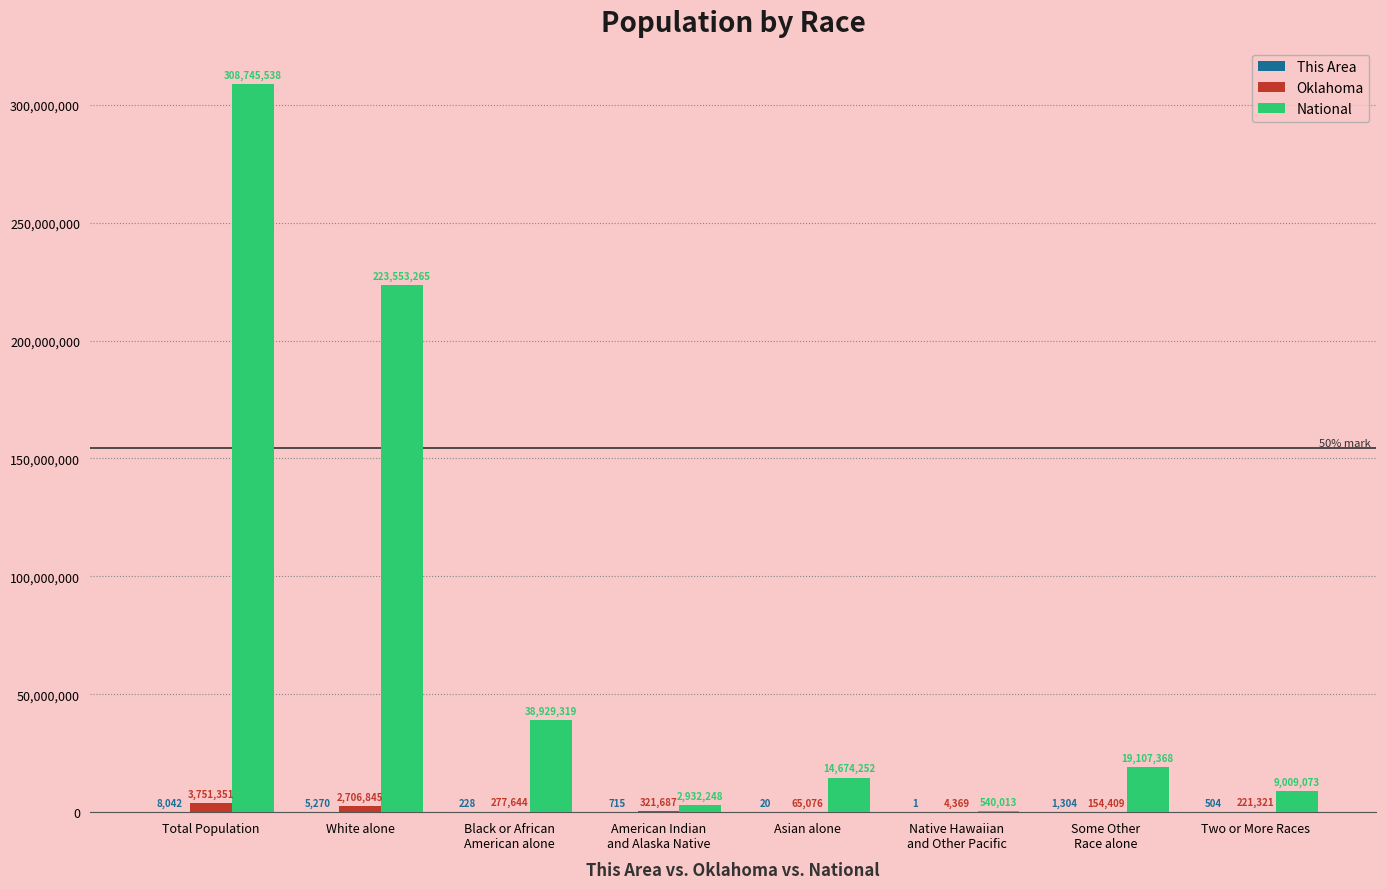

At which category is the sum across all series the highest?

Total Population